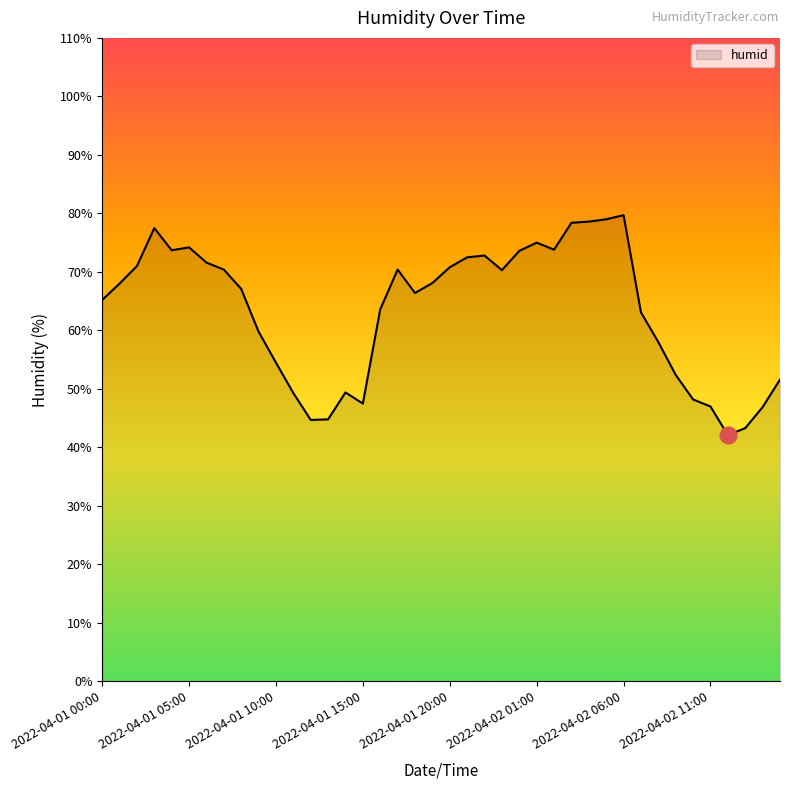

What is the minimum value shown in the chart?

42.1